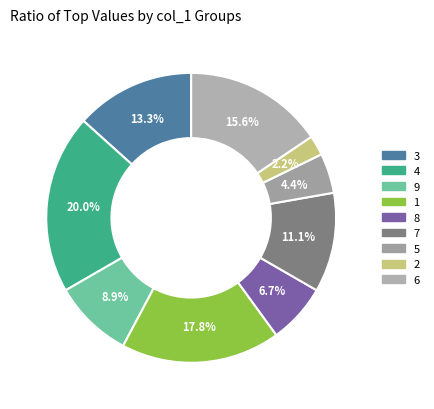

True or false: 6 accounts for 25% of the total.

False